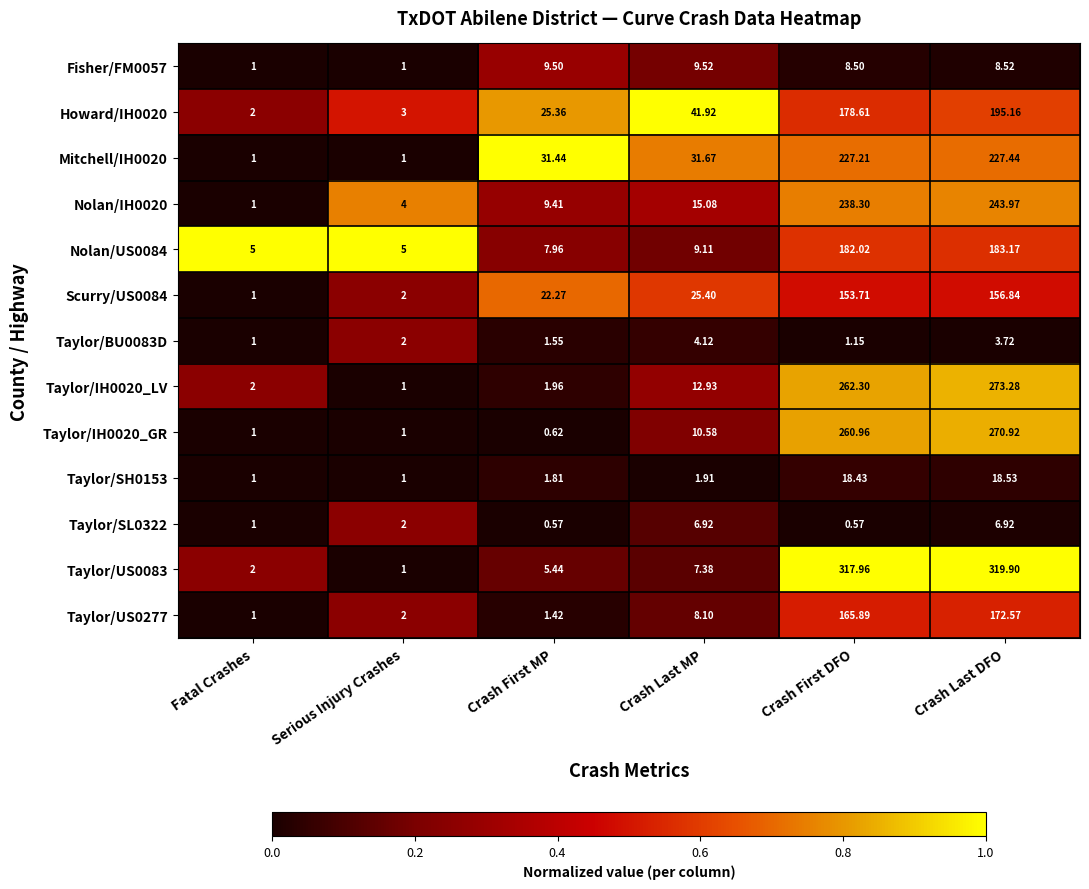

At which label does Taylor/US0083 reach its minimum?

Serious Injury Crashes